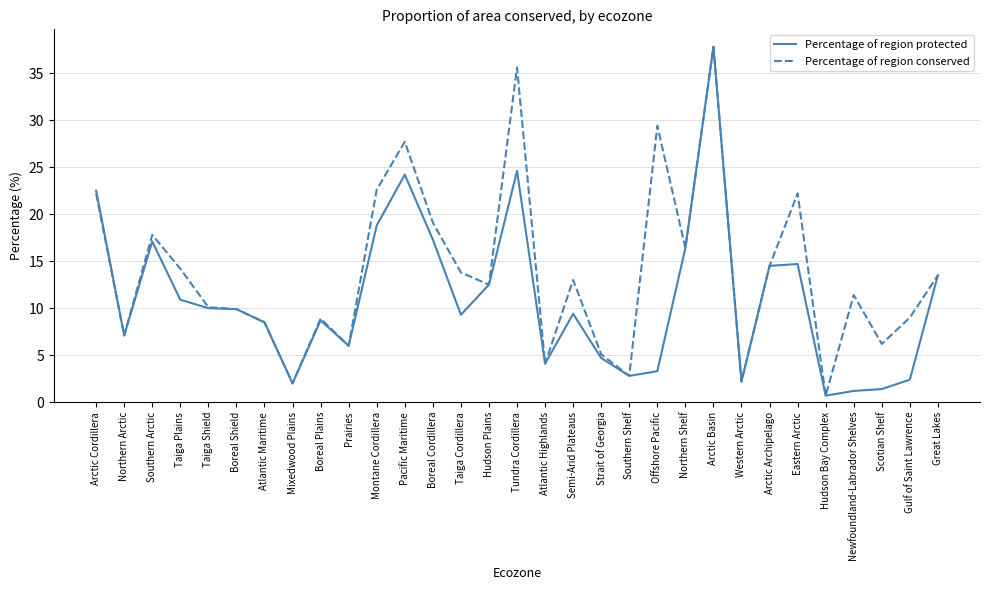

Where does the Percentage of region conserved series first go above 12?

Arctic Cordillera